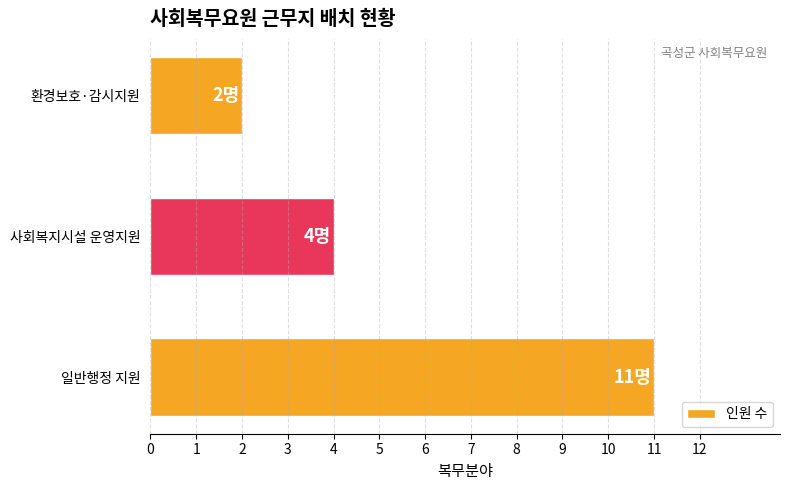

List the labels in order of value, largest first.

일반행정 지원, 사회복지시설 운영지원, 환경보호·감시지원